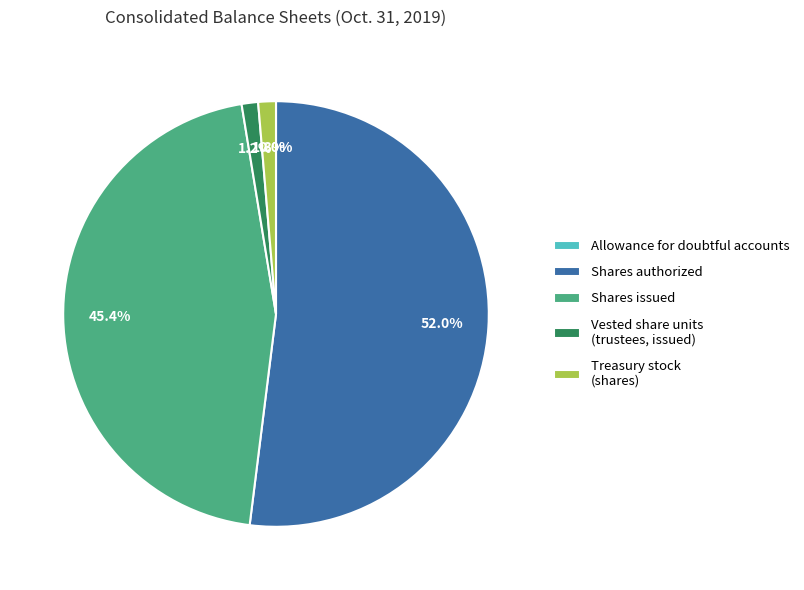

Which slice represents more than half of the pie?

Shares of benefical interest, authorized